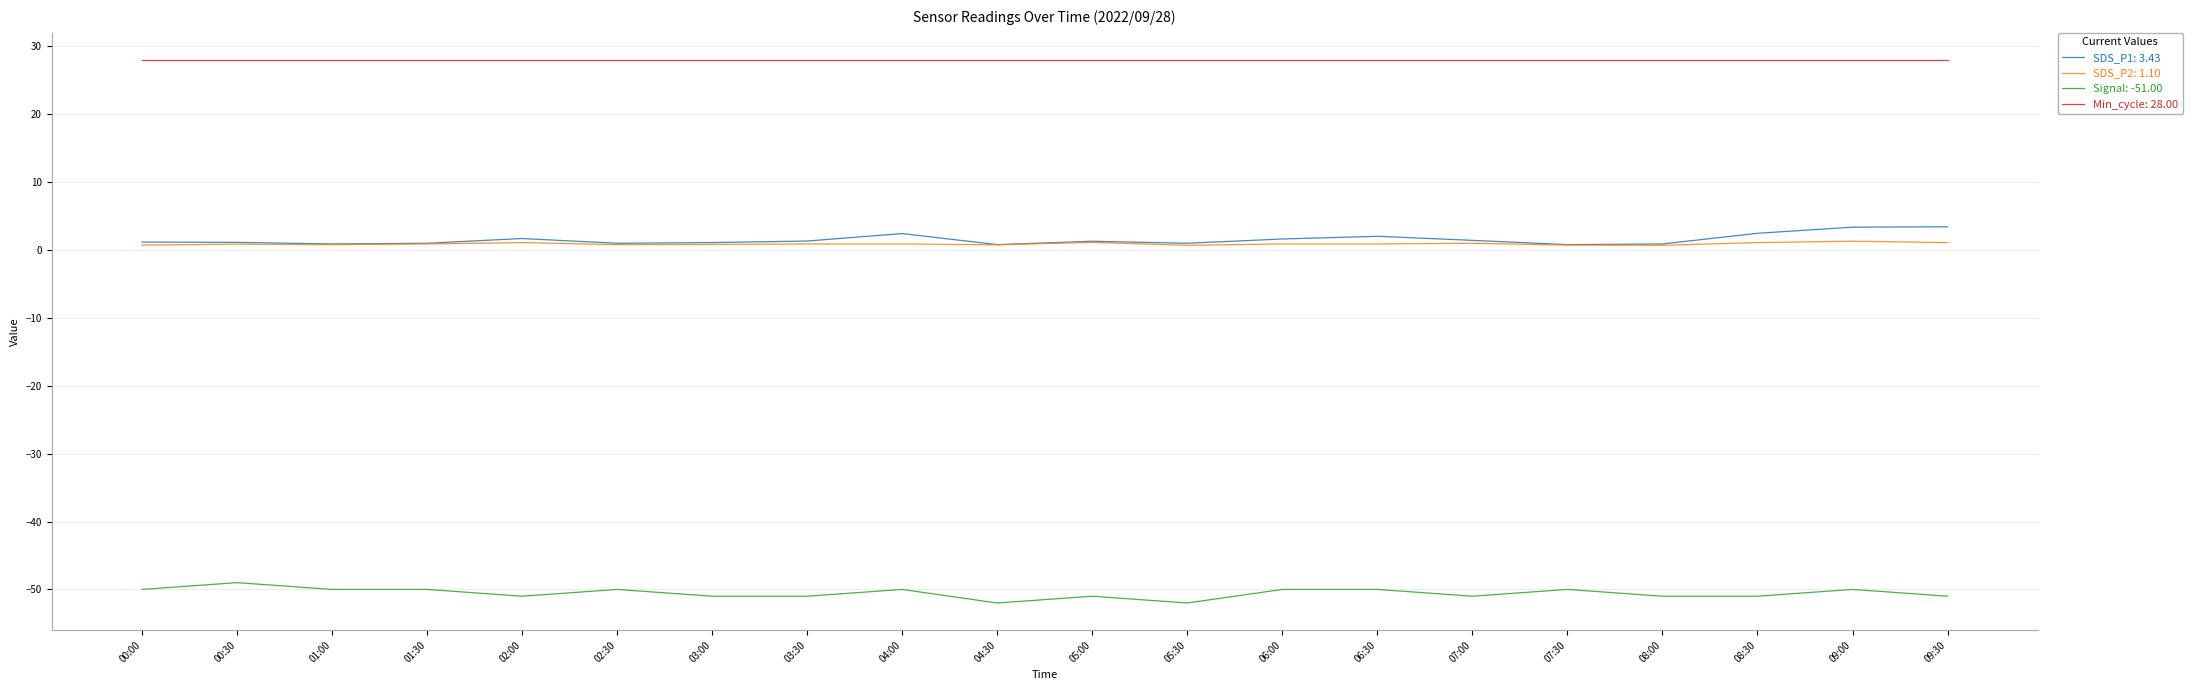

What position from the right is 06:30?

7